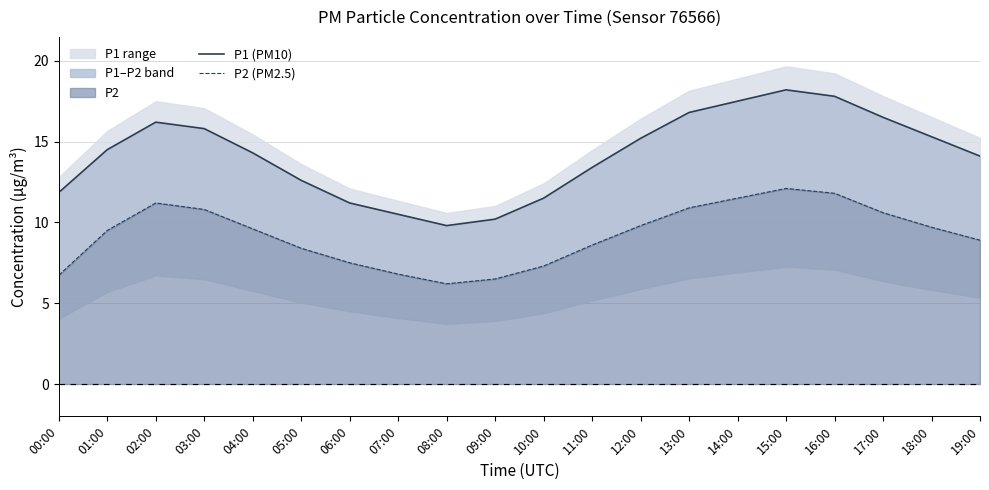

Which series has the largest range (max minus min)?

P1 (PM10)